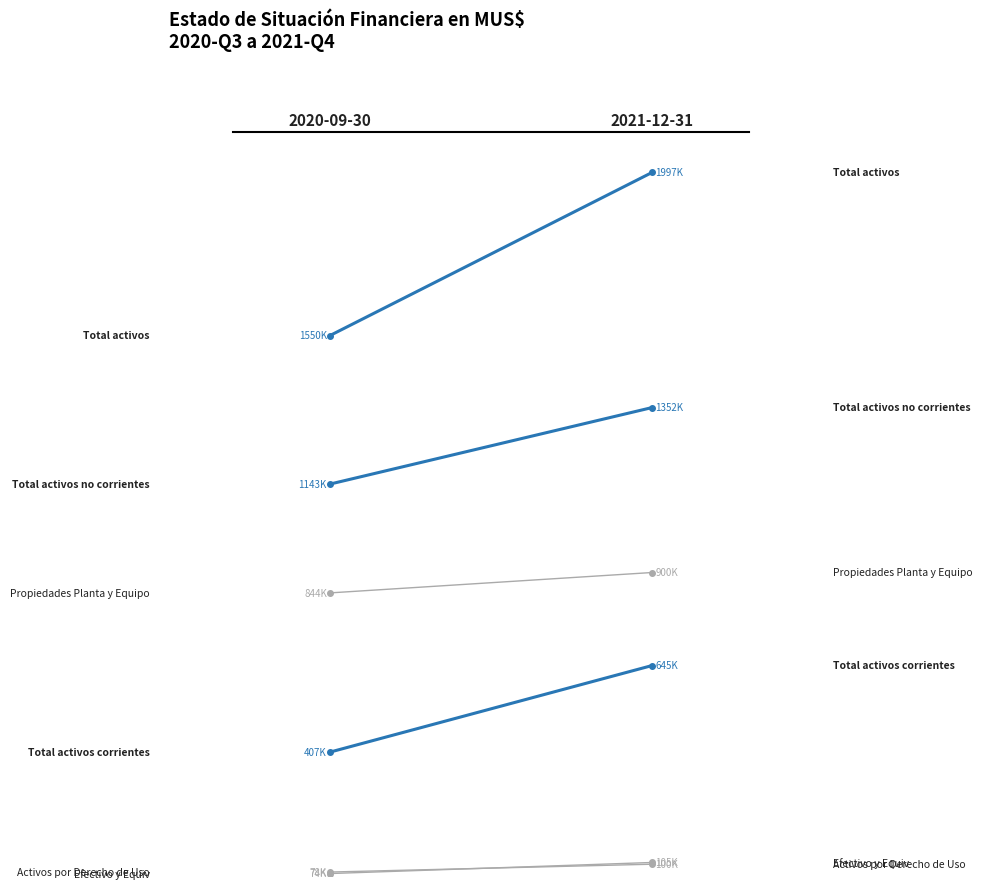

Reading right to left, transcribe all the data shown in this chart.

Total activos corrientes: 644845	407425
Total activos no corrientes: 1352378	1142502
Total activos: 1997223	1549927
Propiedades Planta y Equipo: 899952	844018
Activos por Derecho de Uso: 99948	78468
Efectivo y Equiv: 104701	74331